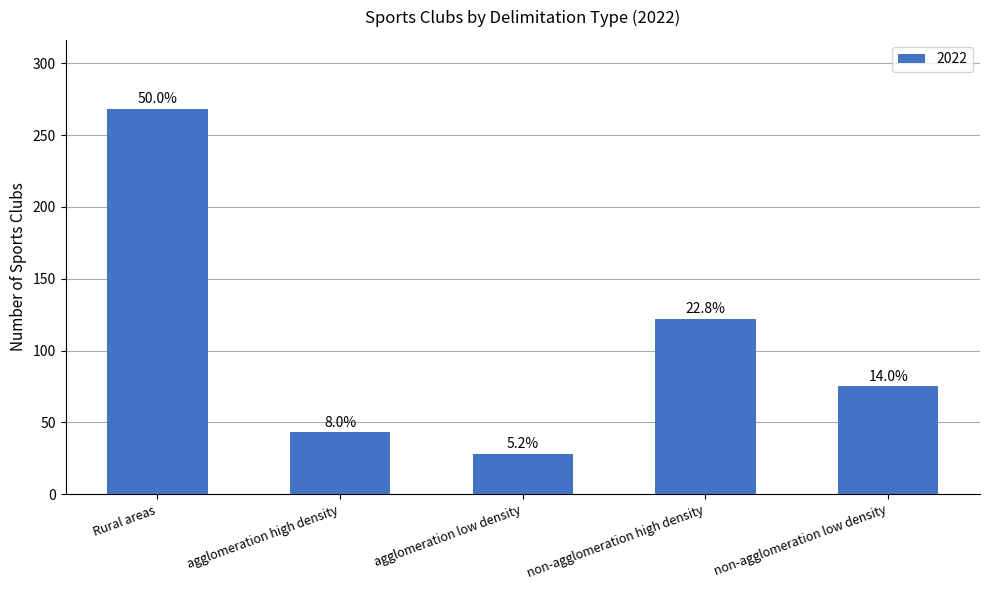

True or false: the data shows 56 at agglomeration high density.

False